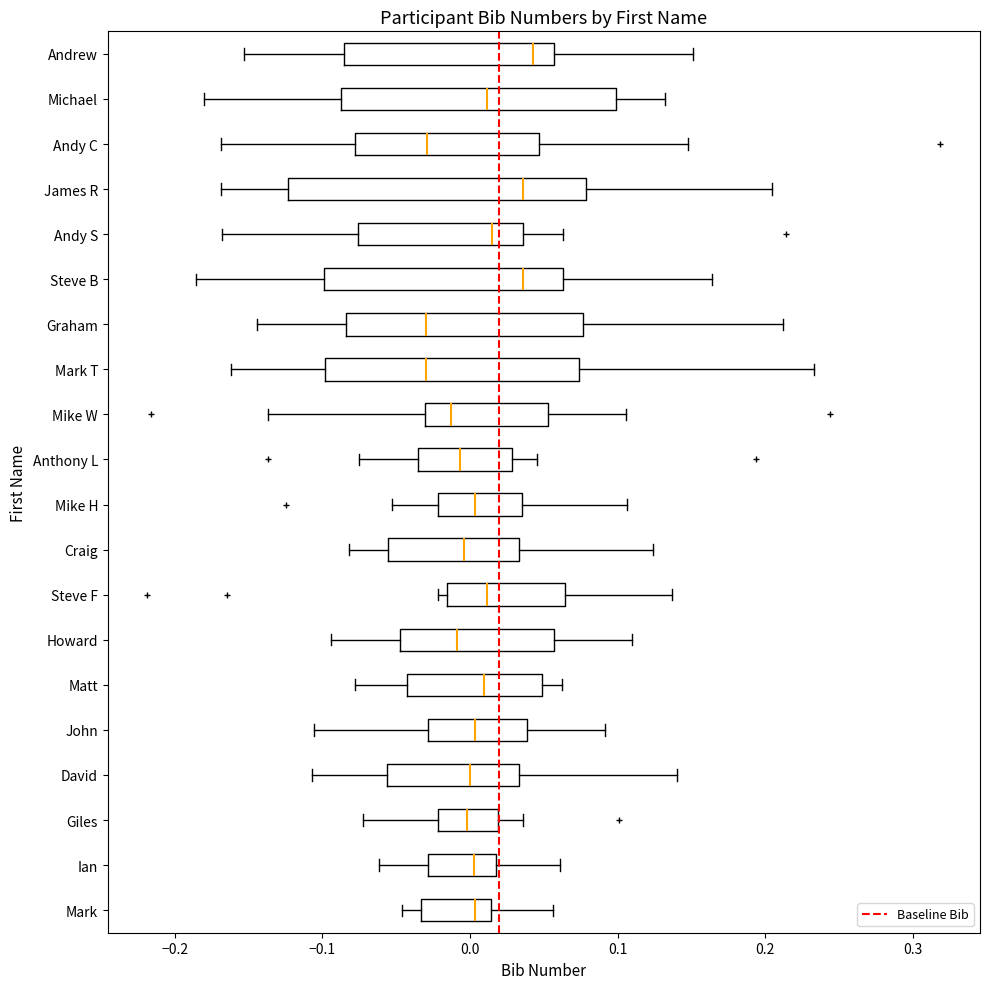

Reading bottom to top, read every box against the x-axis: the position of its median line, the range the box covers, and the ends of its whiskers. The values are not printed on the chart, so give them approximately, as read against the axis.

Mark: median 0.00, box -0.03 to 0.01, whiskers -0.05 to 0.06
Ian: median 0.00, box -0.03 to 0.02, whiskers -0.06 to 0.06
Giles: median 0.00, box -0.02 to 0.02, whiskers -0.07 to 0.04
David: median 0.00, box -0.06 to 0.03, whiskers -0.11 to 0.14
John: median 0.00, box -0.03 to 0.04, whiskers -0.11 to 0.09
Matt: median 0.01, box -0.04 to 0.05, whiskers -0.08 to 0.06
Howard: median -0.01, box -0.05 to 0.06, whiskers -0.09 to 0.11
Steve F: median 0.01, box -0.02 to 0.06, whiskers -0.02 (just left of the box's left edge) to 0.14
Craig: median 0.00, box -0.06 to 0.03, whiskers -0.08 to 0.12
Mike H: median 0.00, box -0.02 to 0.04, whiskers -0.05 to 0.11
Anthony L: median -0.01, box -0.04 to 0.03, whiskers -0.08 to 0.05
Mike W: median -0.01, box -0.03 to 0.05, whiskers -0.14 to 0.11
Mark T: median -0.03, box -0.10 to 0.07, whiskers -0.16 to 0.23
Graham: median -0.03, box -0.08 to 0.08, whiskers -0.14 to 0.21
Steve B: median 0.04, box -0.10 to 0.06, whiskers -0.19 to 0.16
Andy S: median 0.01, box -0.08 to 0.04, whiskers -0.17 to 0.06
James R: median 0.04, box -0.12 to 0.08, whiskers -0.17 to 0.20
Andy C: median -0.03, box -0.08 to 0.05, whiskers -0.17 to 0.15
Michael: median 0.01, box -0.09 to 0.10, whiskers -0.18 to 0.13
Andrew: median 0.04, box -0.09 to 0.06, whiskers -0.15 to 0.15